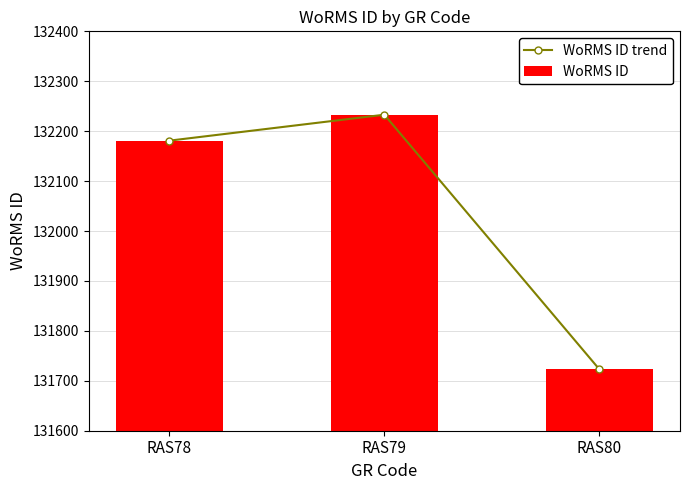

Count the WoRMS ID values in the range 131723 to 132233.

3